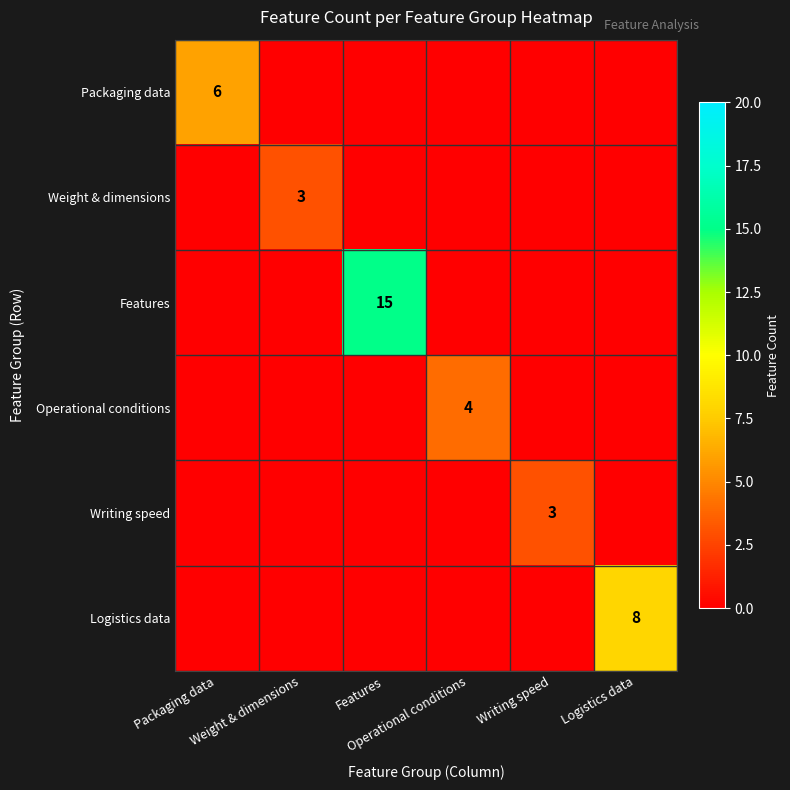

How many positive values does the Logistics data series have?

1